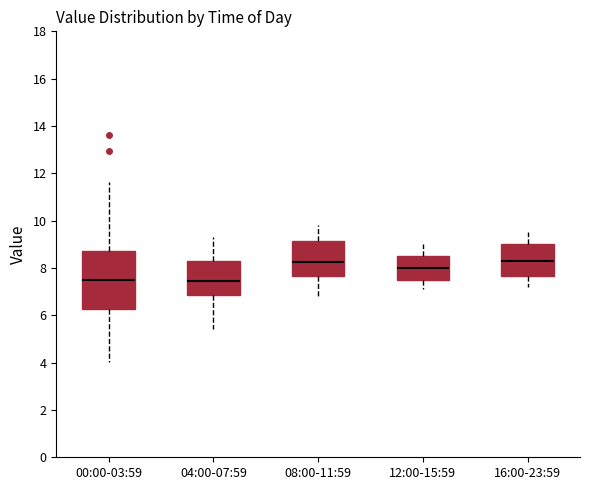

Reading left to right, transcribe this box plot: for each box, give where its median line is, the range the box spans, and where its two whiskers end, as read against the y-axis. The values are not printed on the chart, so give them approximately, as read against the axis.

00:00-03:59: median 7.6, box 6.2 to 8.8, whiskers 4.0 to 11.6
04:00-07:59: median 7.4, box 6.8 to 8.4, whiskers 5.4 to 9.4
08:00-11:59: median 8.2, box 7.6 to 9.2, whiskers 6.8 to 9.8
12:00-15:59: median 8.0, box 7.6 to 8.6, whiskers 7.2 to 9.0
16:00-23:59: median 8.4, box 7.6 to 9.0, whiskers 7.2 to 9.6